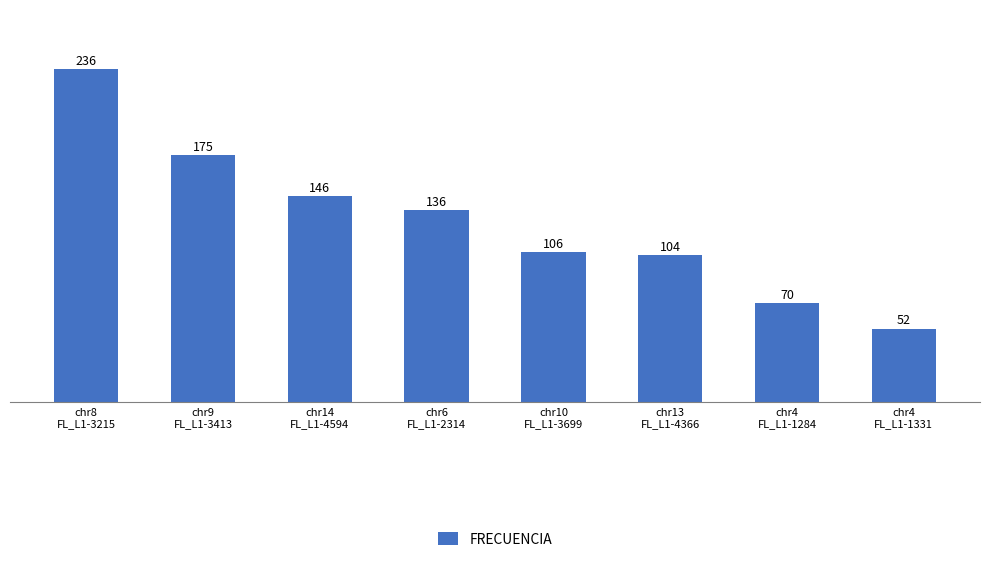

How many categories are shown in the chart?

8